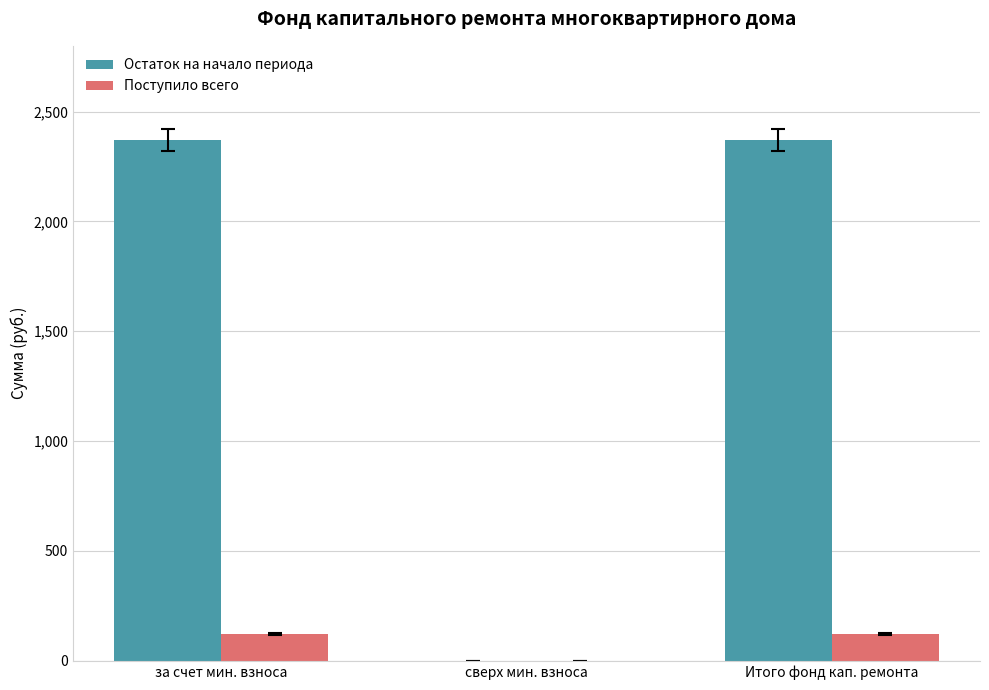

The Поступило всего series shows 119.9 at за счет мин. взноса. True or false?

True